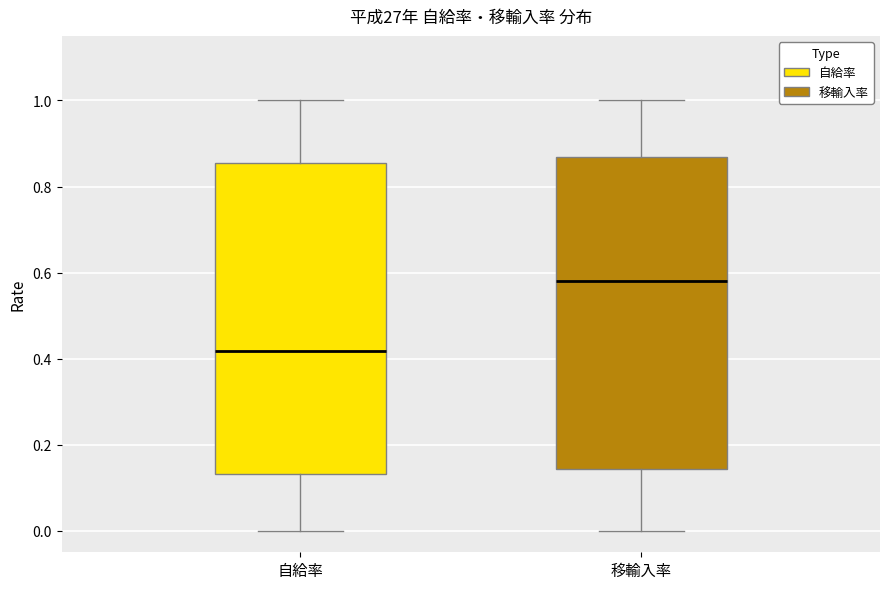

Reading left to right, transcribe this box plot: for each box, give where its median line is, the range the box spans, and where its two whiskers end, as read against the y-axis. The values are not printed on the chart, so give them approximately, as read against the axis.

自給率: median 0.42, box 0.14 to 0.86, whiskers 0.00 to 1.00
移輸入率: median 0.58, box 0.14 to 0.86, whiskers 0.00 to 1.00